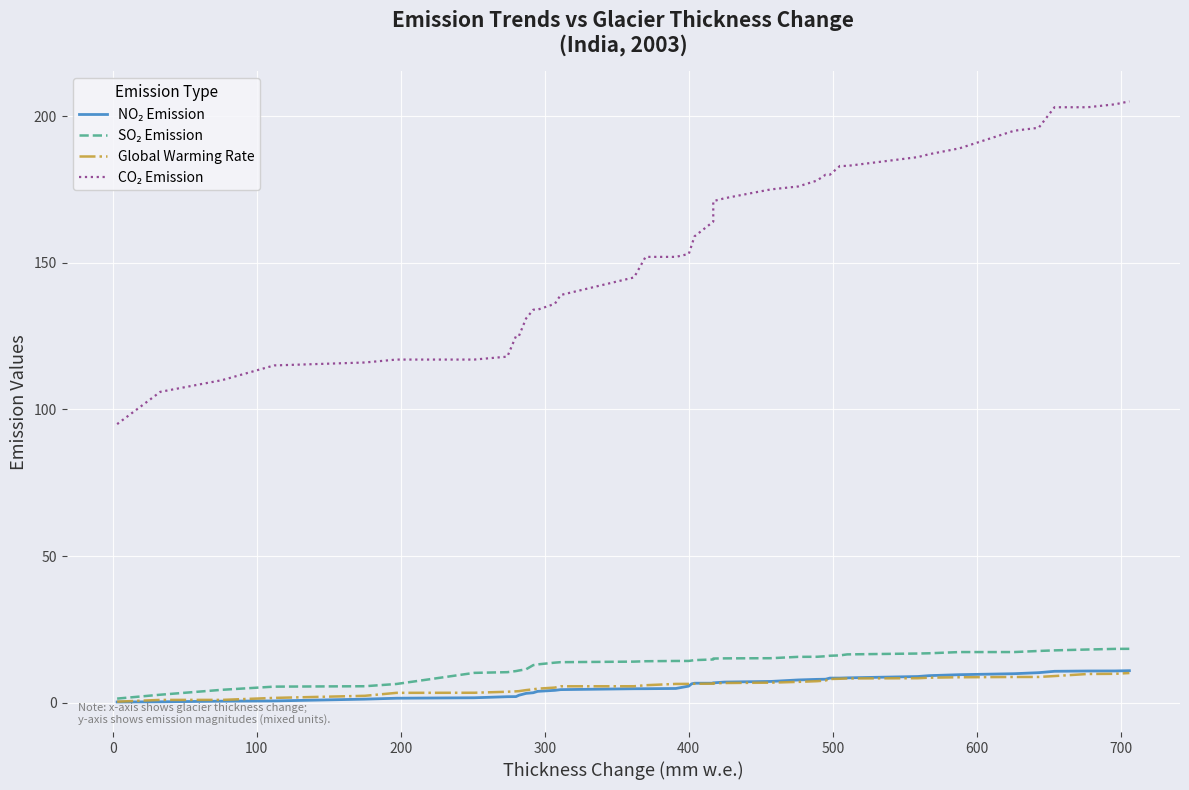

True or false: CO₂ Emission and SO₂ Emission cross at least once.

False